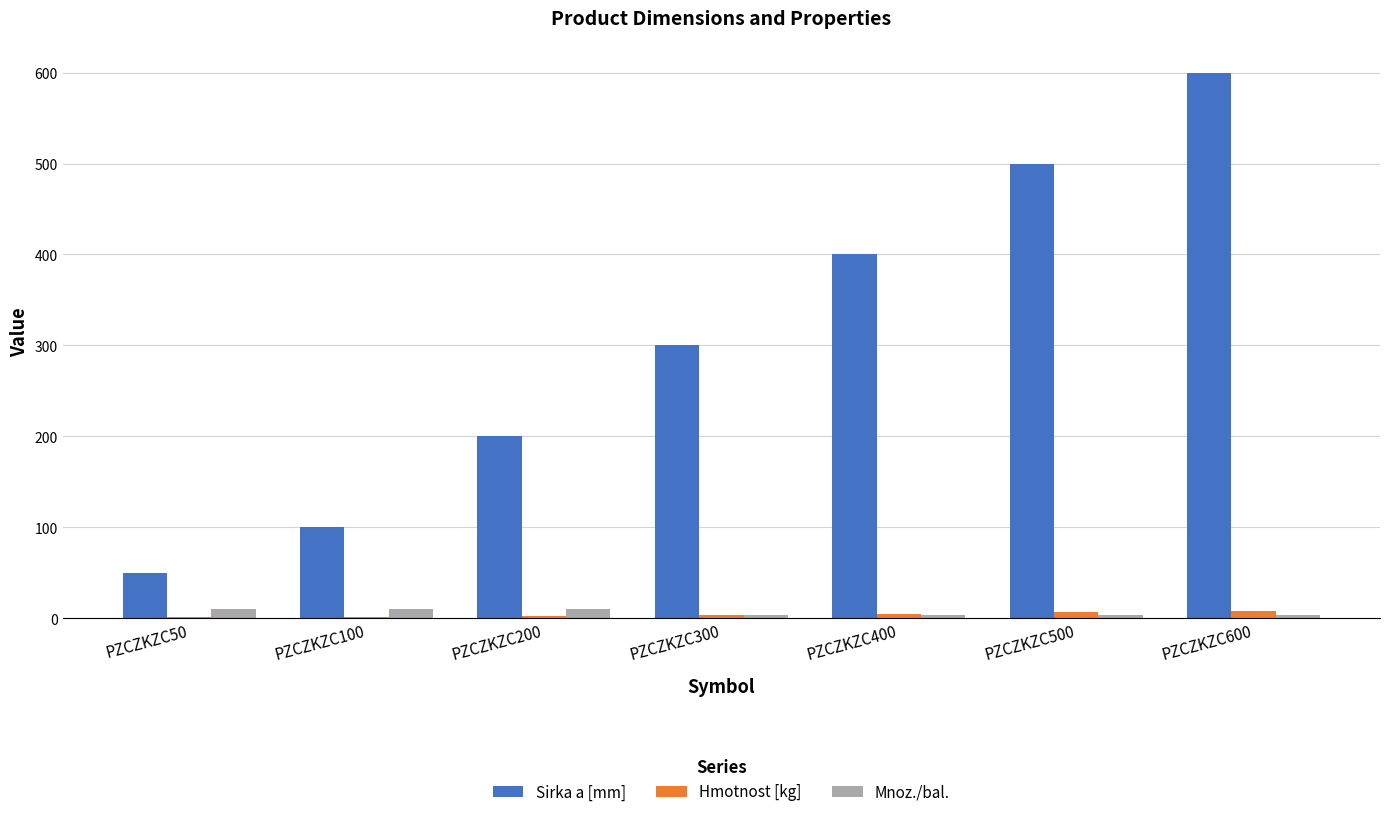

Which series has the largest total across all categories?

Sirka a [mm]